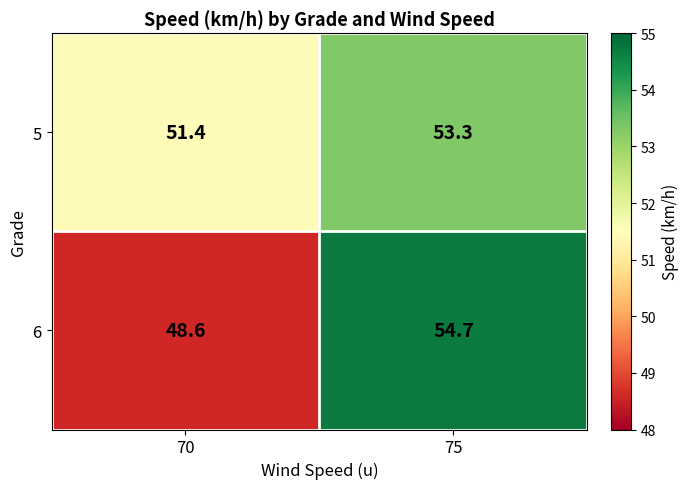

Which series has the largest total across all categories?

5